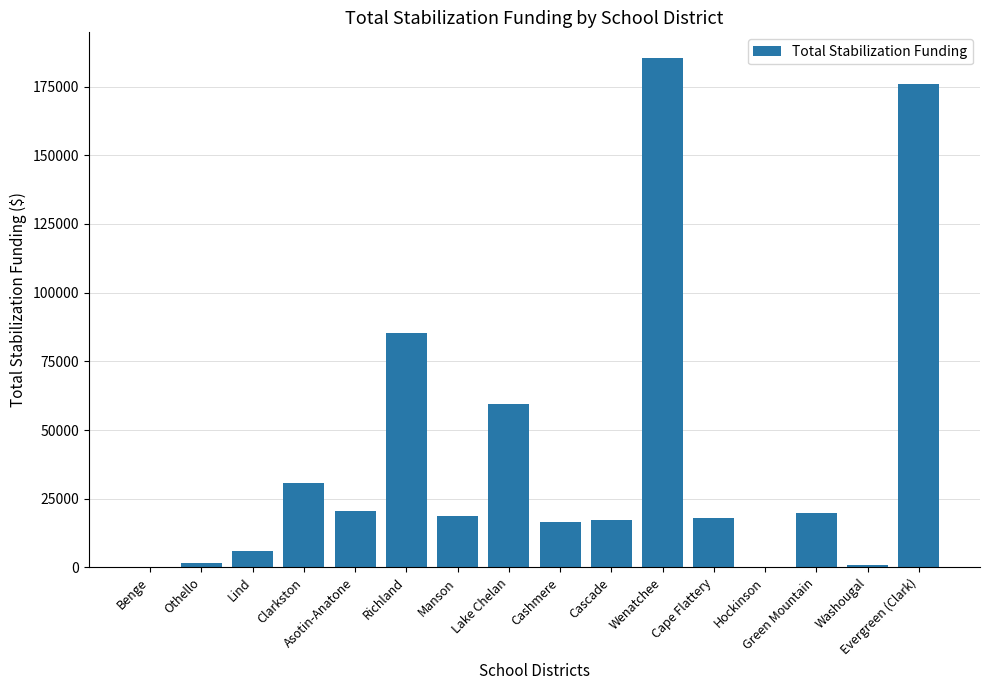

Approximately how many times larger is the value at Lind compared to Benge?

19.0